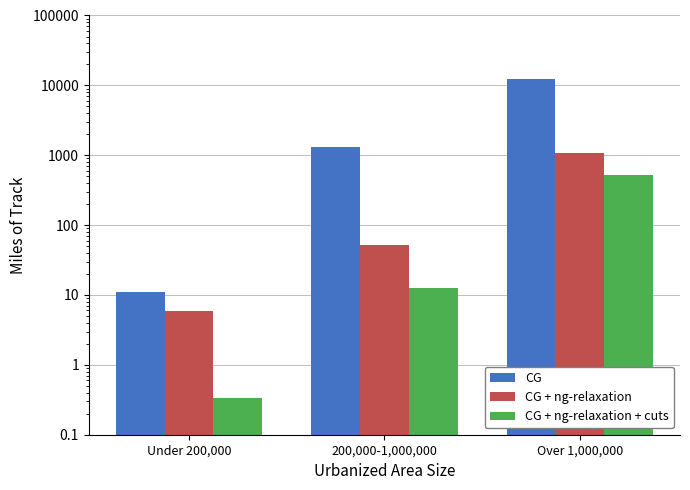

What is the sum of the CG + ng-relaxation values at Under 200,000 and Over 1,000,000?

1073.1